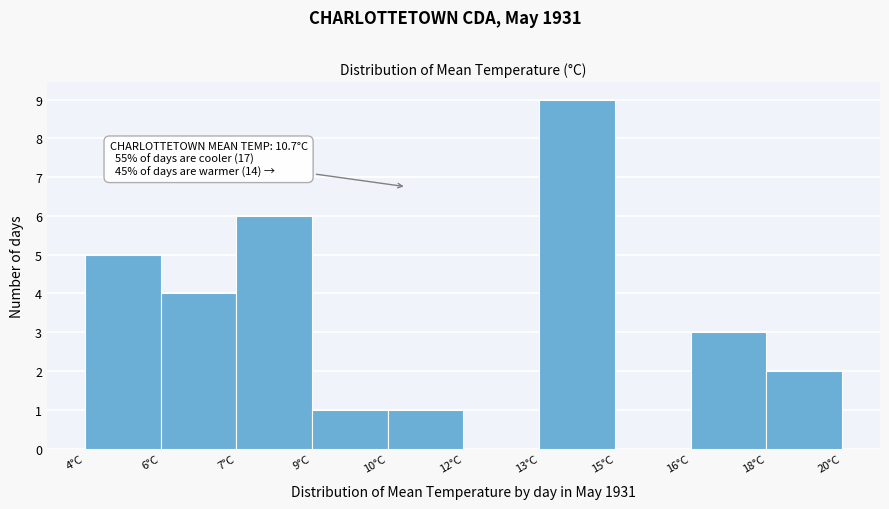

Reading left to right, list all the values displayed in this chart.

4°C=5	6°C=4	7°C=6	9°C=1	10°C=1	12°C=0	13°C=9	15°C=0	16°C=3	18°C=2